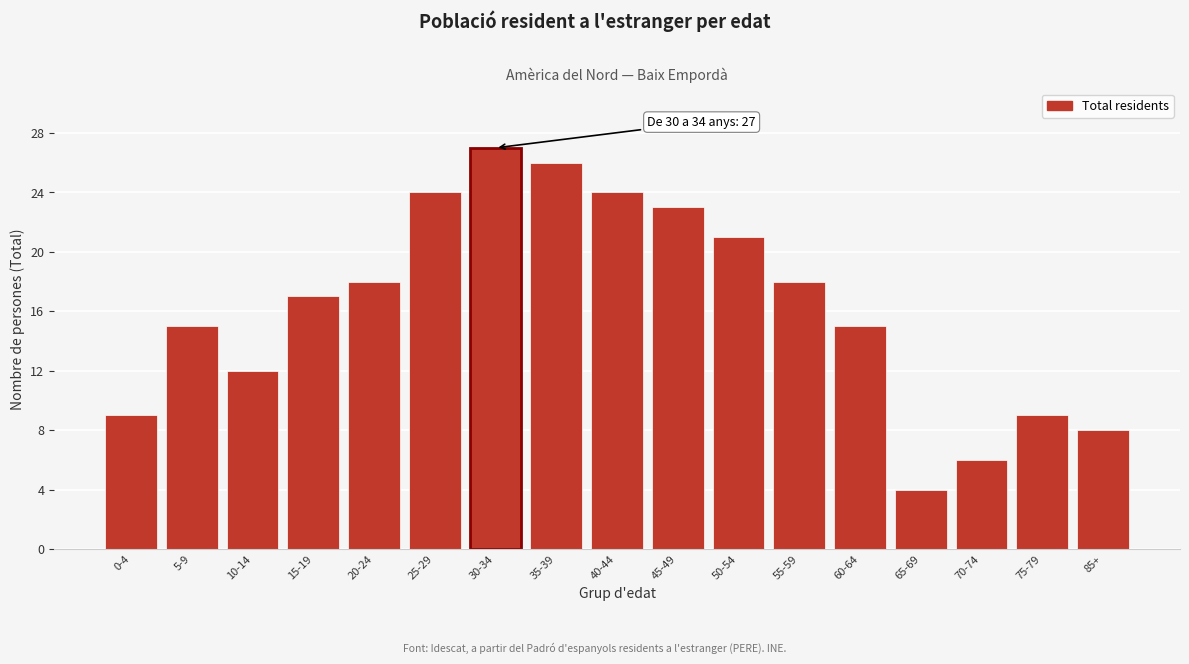

Reading right to left, transcribe all the data shown in this chart.

85+=8	75-79=9	70-74=6	65-69=4	60-64=15	55-59=18	50-54=21	45-49=23	40-44=24	35-39=26	30-34=27	25-29=24	20-24=18	15-19=17	10-14=12	5-9=15	0-4=9